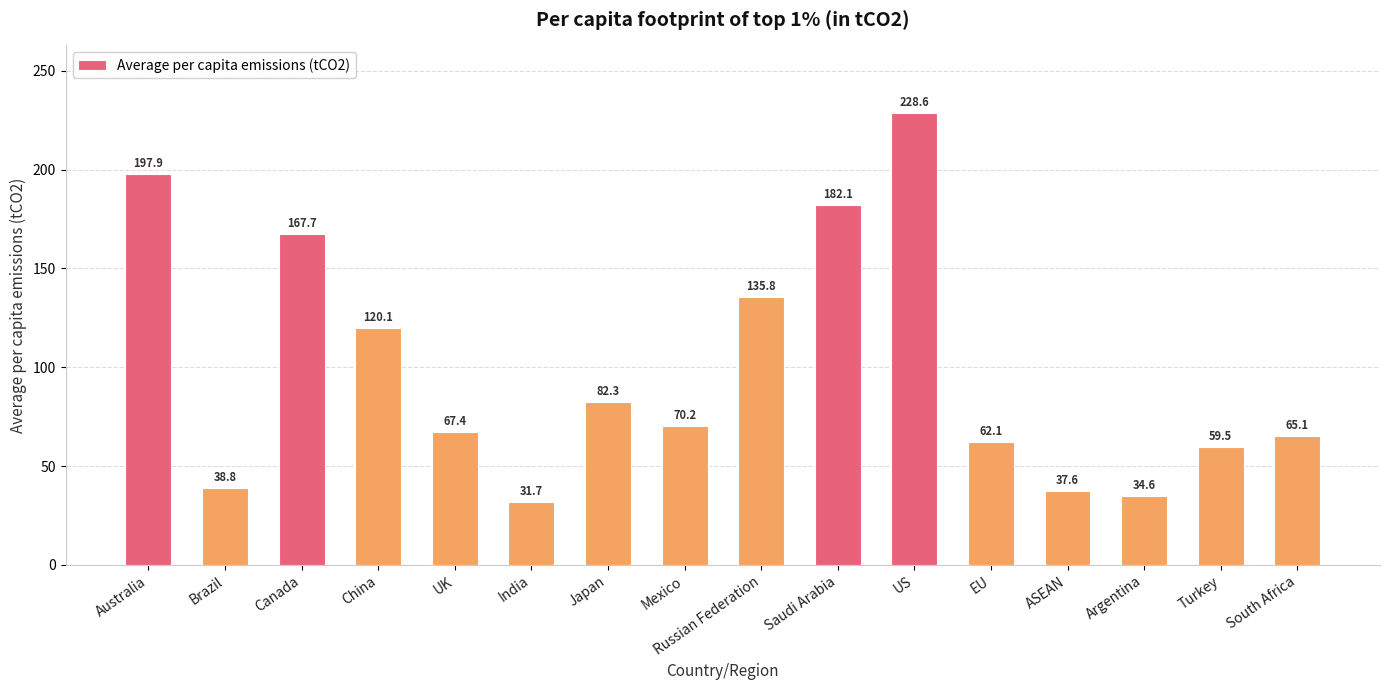

At which category does the chart reach its minimum across all series?

India